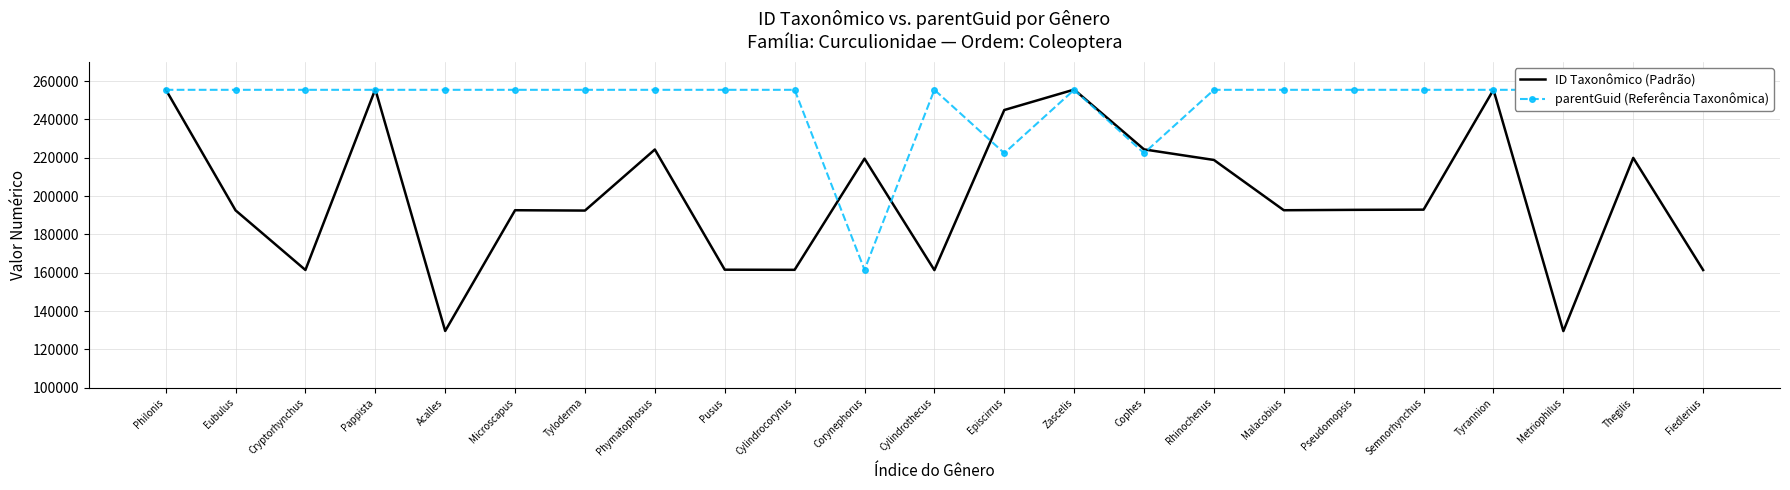

Rank the series by their maximum value, from lowest to highest.

parentGuid (Referência Taxonômica), ID Taxonômico (Padrão)